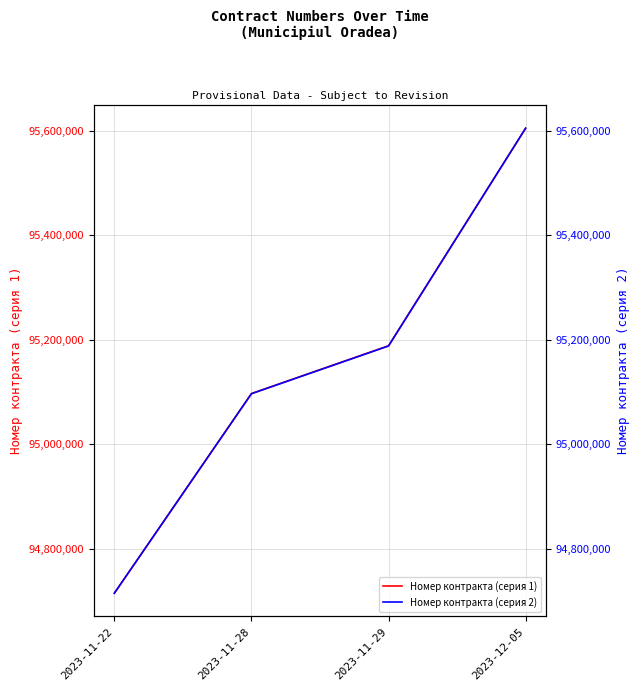

What is the value of the Номер контракта (серия 1) point at the 4th from the left?

95604454